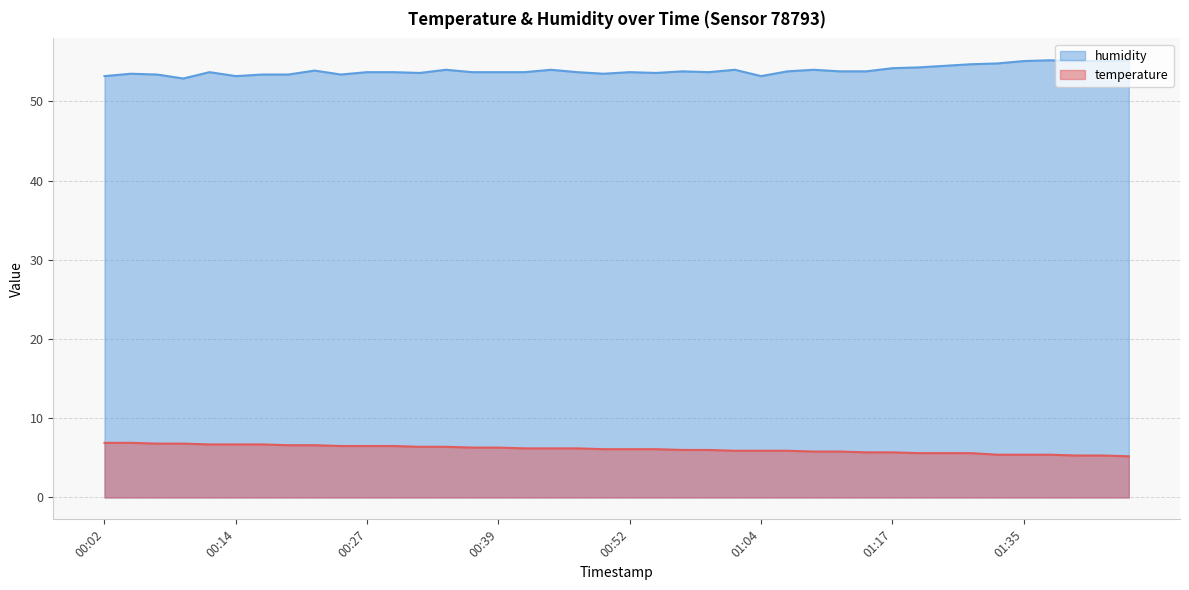

What is the difference between the humidity values at 01:40 and 01:17?

0.9